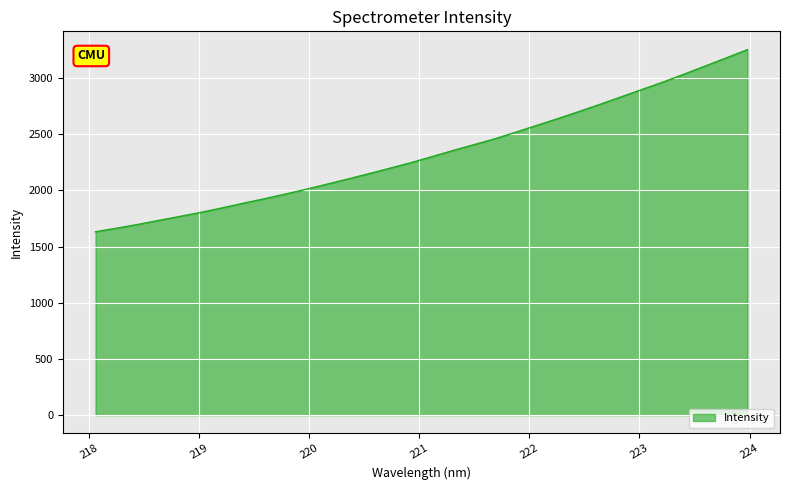

What is the smallest value displayed?

1632.5